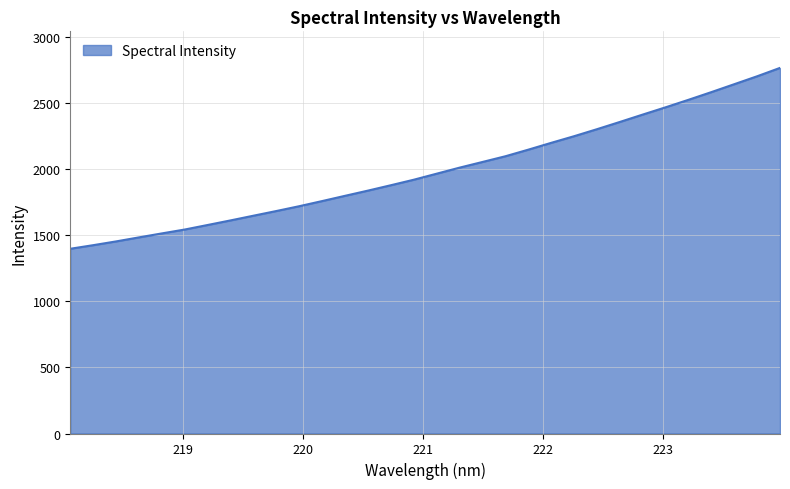

What is the greatest value displayed?

2769.5